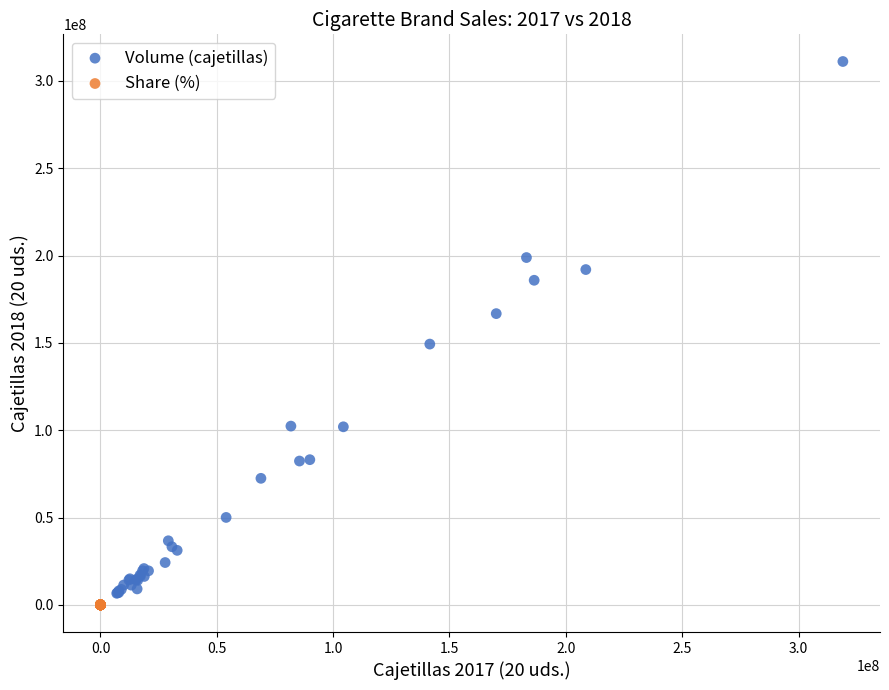

Which series reaches the minimum Y coordinate?

Share (%)